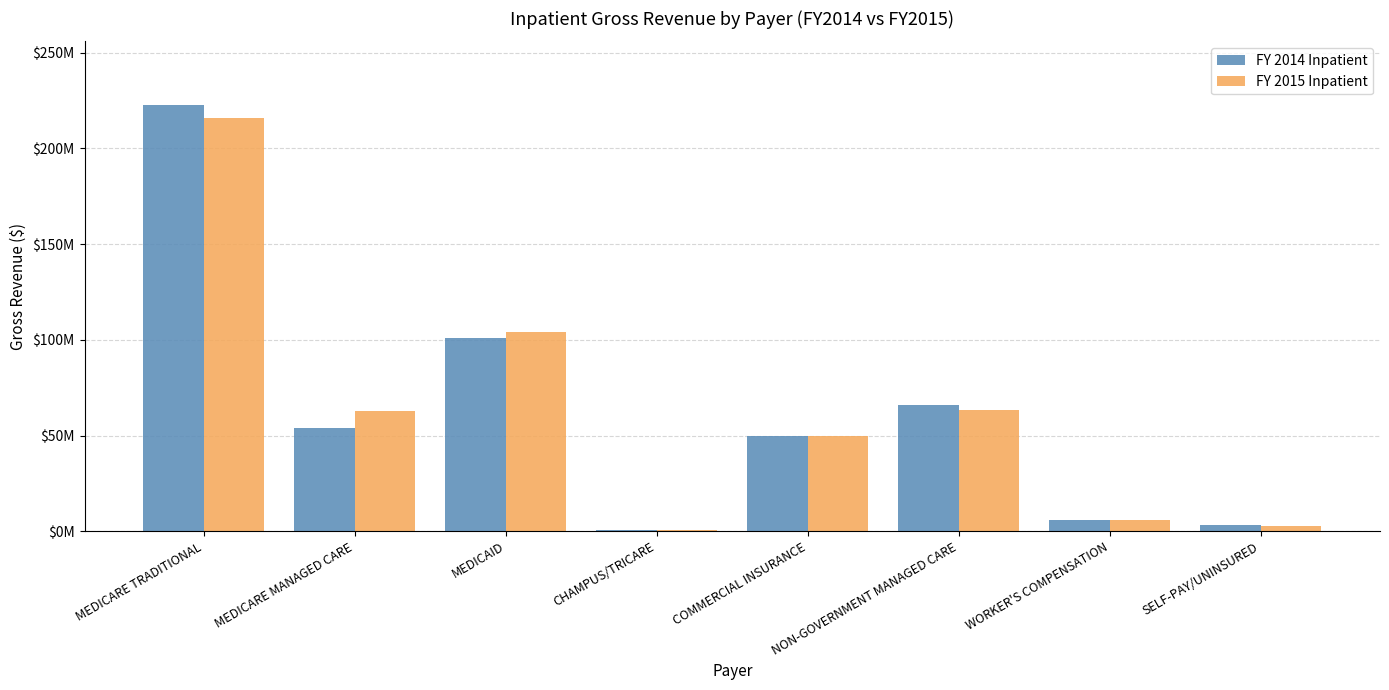

Are the bars grouped side by side (vs. stacked)?

Yes